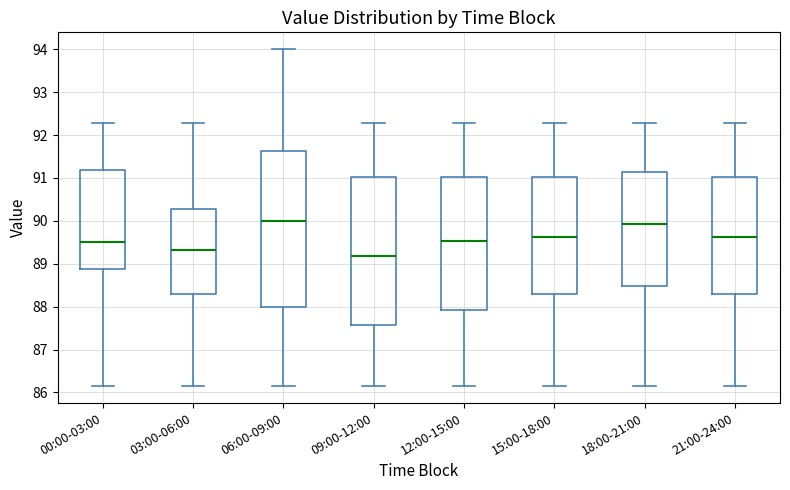

Reading left to right, read every box against the y-axis: the position of its median line, the range the box covers, and the ends of its whiskers. The values are not printed on the chart, so give them approximately, as read against the axis.

00:00-03:00: median 89.5, box 88.9 to 91.2, whiskers 86.2 to 92.3
03:00-06:00: median 89.3, box 88.3 to 90.3, whiskers 86.2 to 92.3
06:00-09:00: median 90.0, box 88.0 to 91.6, whiskers 86.2 to 94.0
09:00-12:00: median 89.2, box 87.6 to 91.0, whiskers 86.2 to 92.3
12:00-15:00: median 89.5, box 87.9 to 91.0, whiskers 86.2 to 92.3
15:00-18:00: median 89.6, box 88.3 to 91.0, whiskers 86.2 to 92.3
18:00-21:00: median 89.9, box 88.5 to 91.1, whiskers 86.2 to 92.3
21:00-24:00: median 89.6, box 88.3 to 91.0, whiskers 86.2 to 92.3